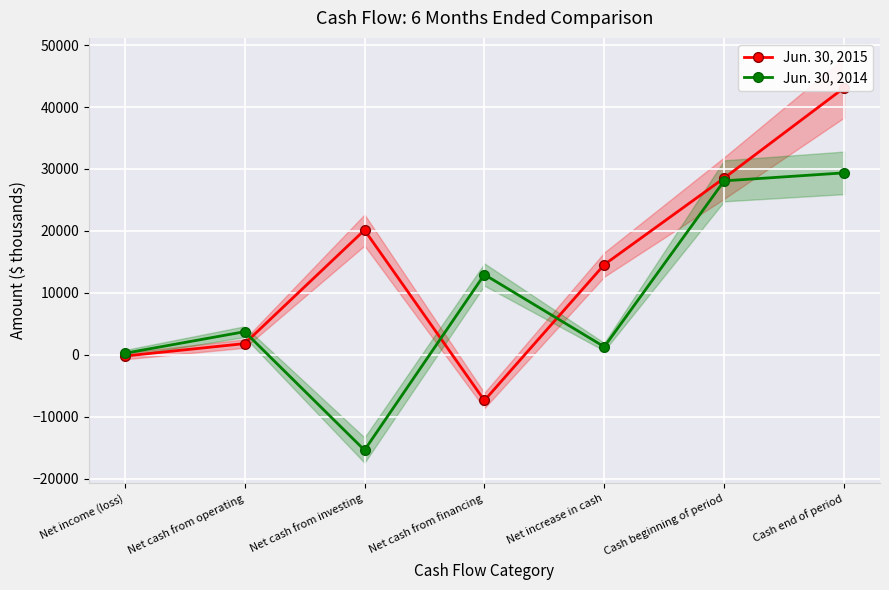

Rank the series by their average value, from lowest to highest.

Jun. 30, 2014, Jun. 30, 2015